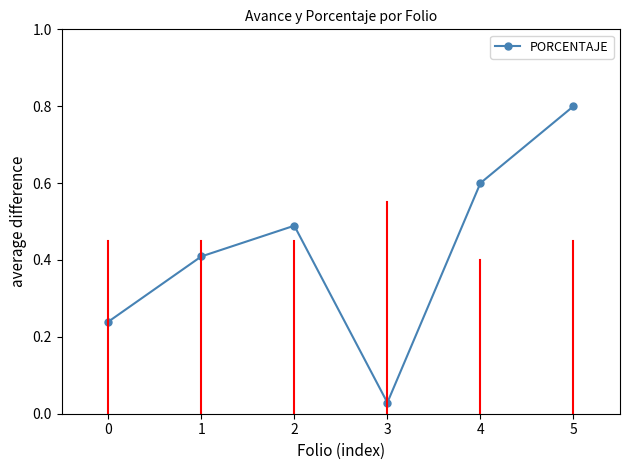

At which category does the data reach its first local valley?

3